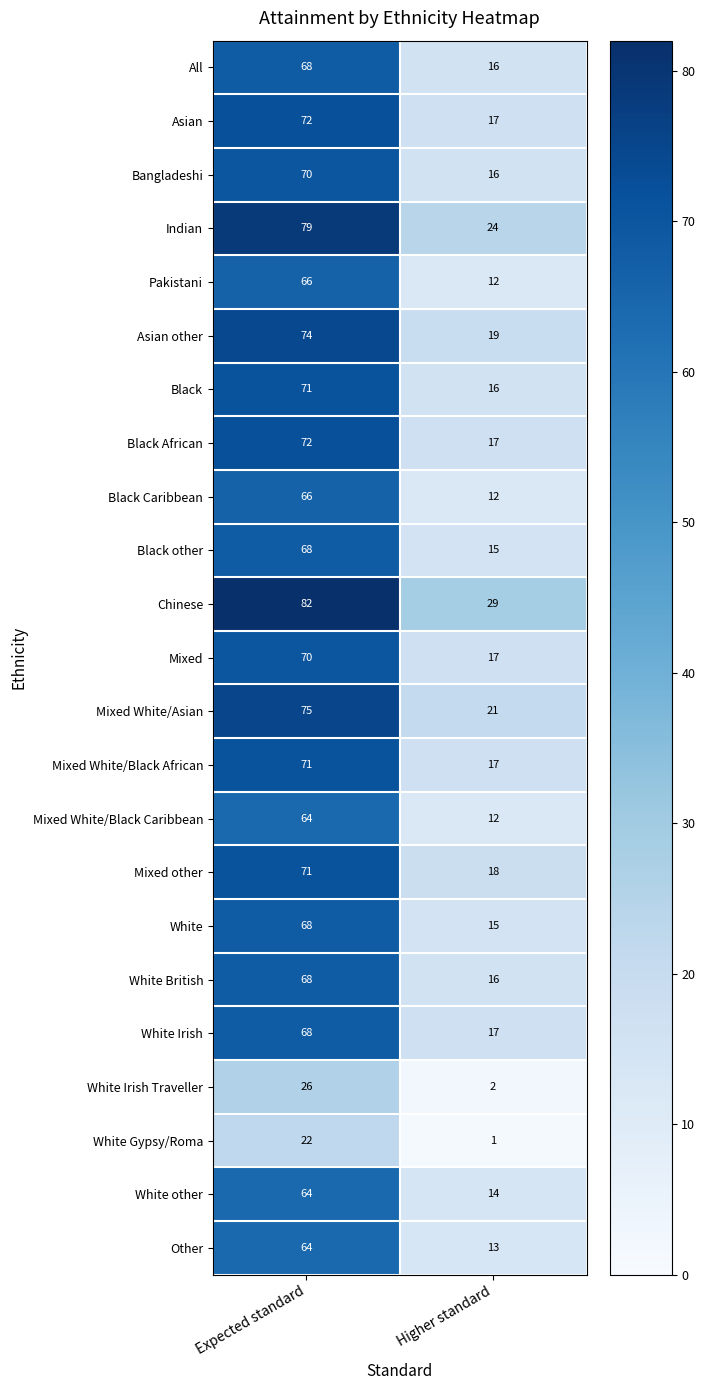

Which series has the largest total across all categories?

Chinese